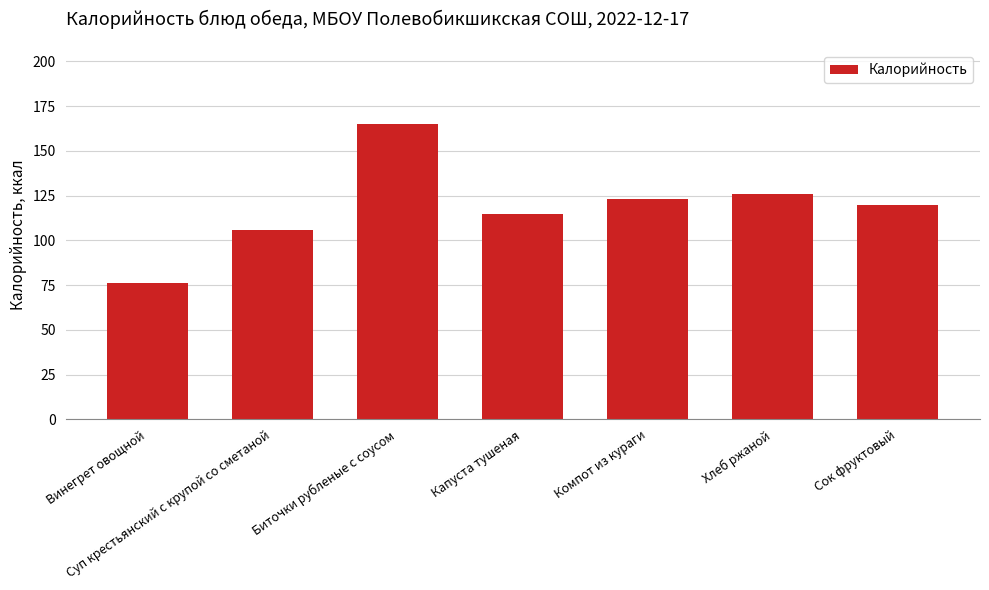

What is the change in value from Винегрет овощной to Компот из кураги?

+47